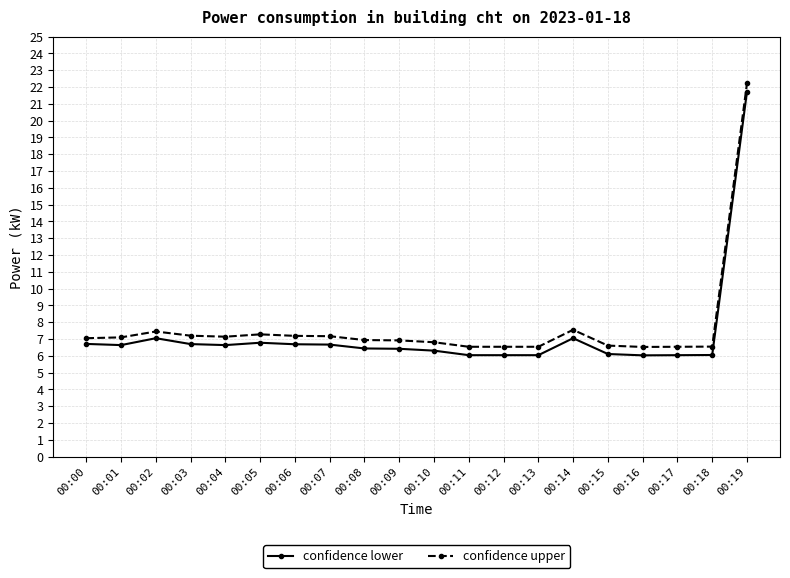

The value of confidence upper at 00:19 is 33.5. True or false?

False